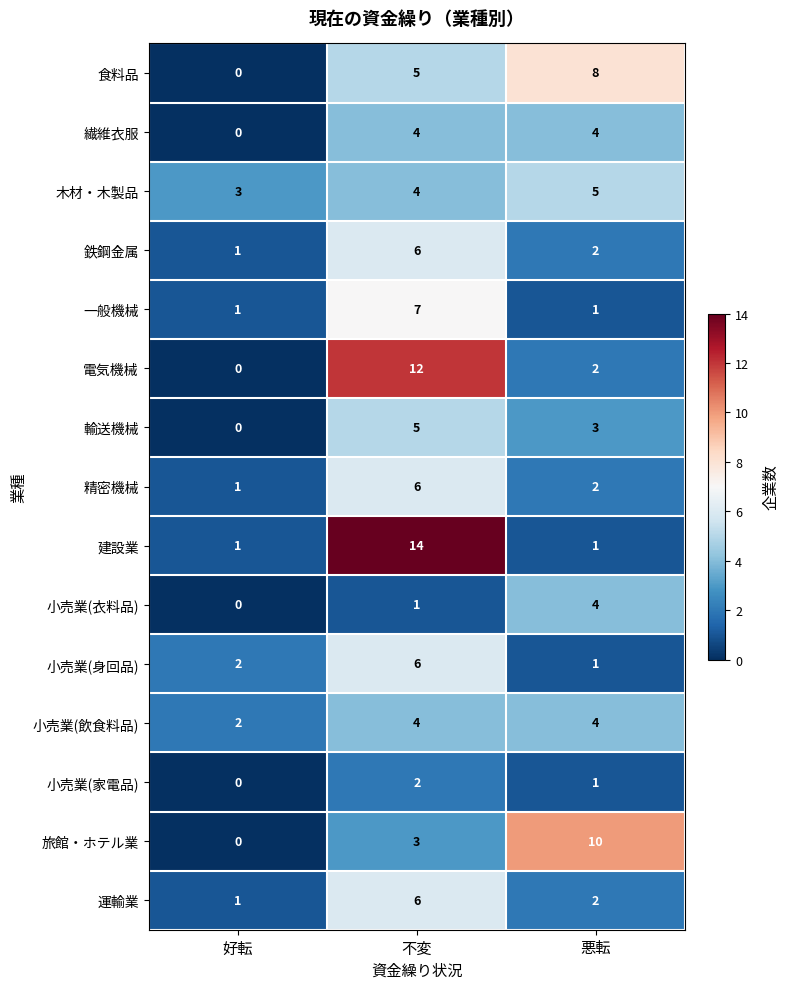

What is the difference between the highest and lowest values at 不変?

13